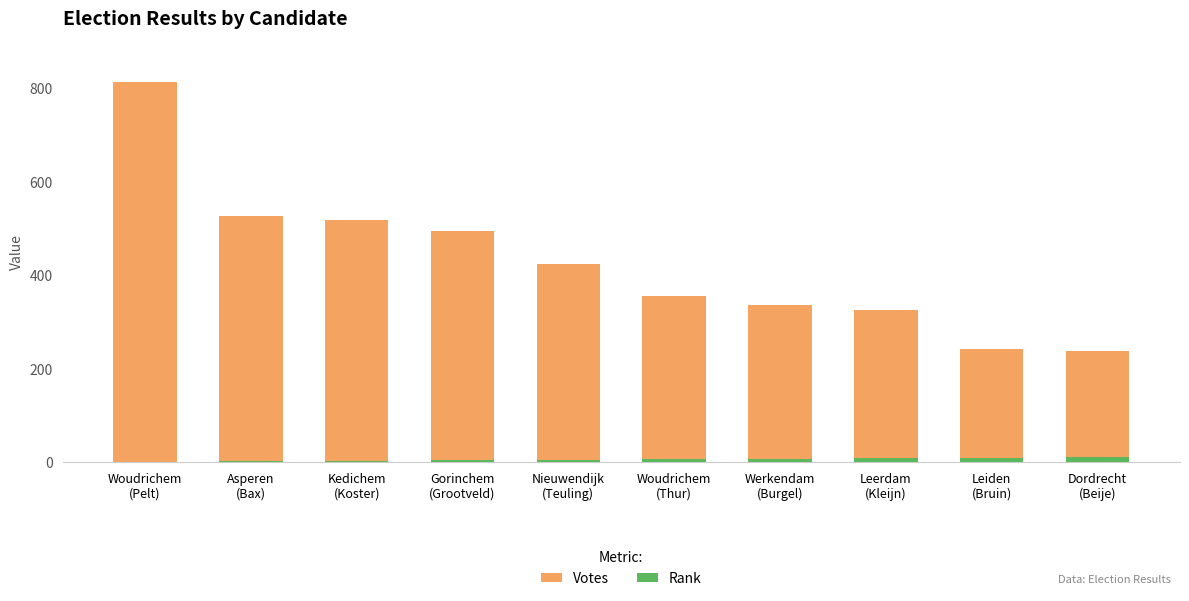

What are all the series names shown in the legend?

Votes, Rank